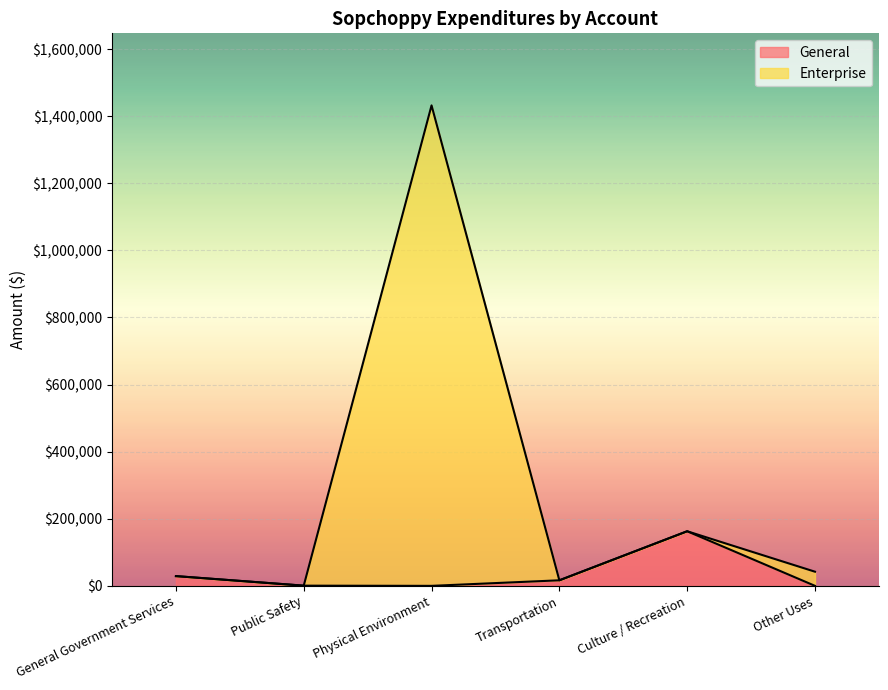

What is the maximum value for Enterprise?

1432158